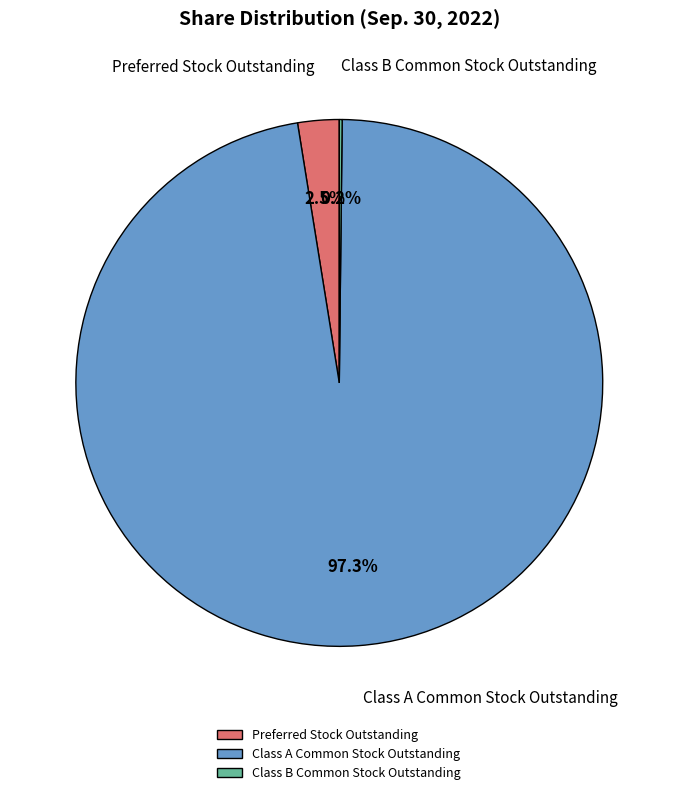

Is the sum of Preferred Stock Outstanding and Class A Common Stock Outstanding greater than half?

Yes